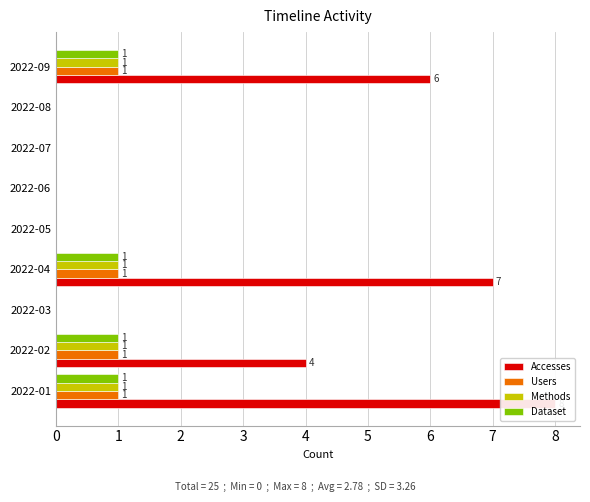

How many series are shown in this chart?

4